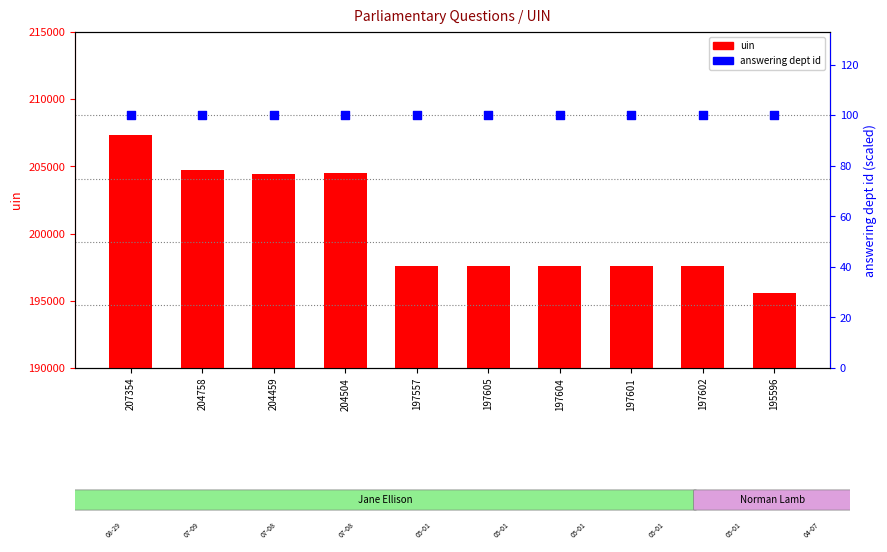

Which series has the largest total across all categories?

uin